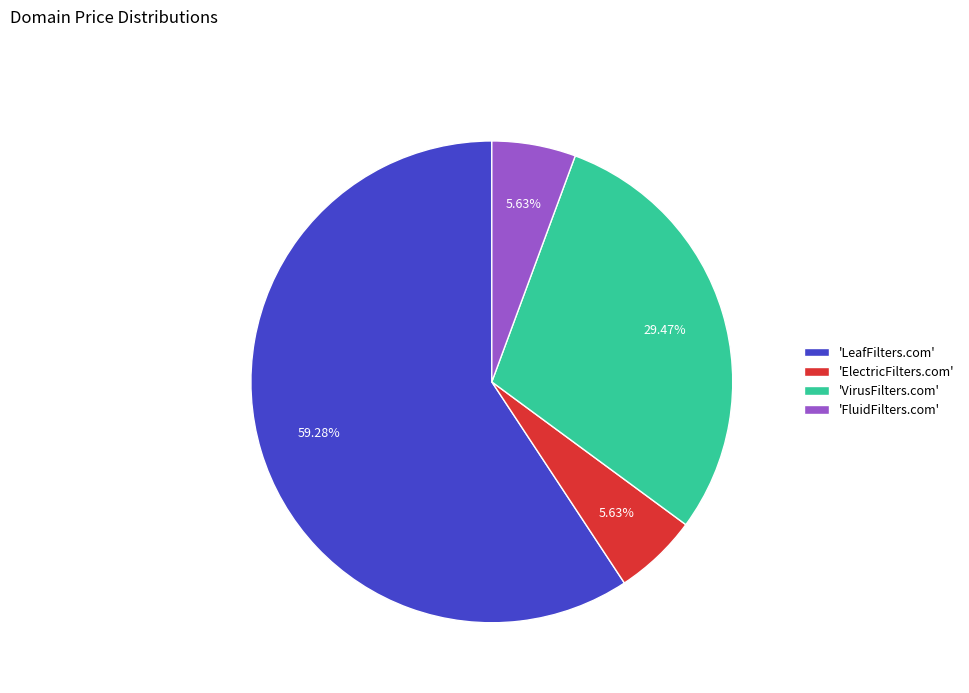

Is 'VirusFilters.com' the majority of the pie?

No